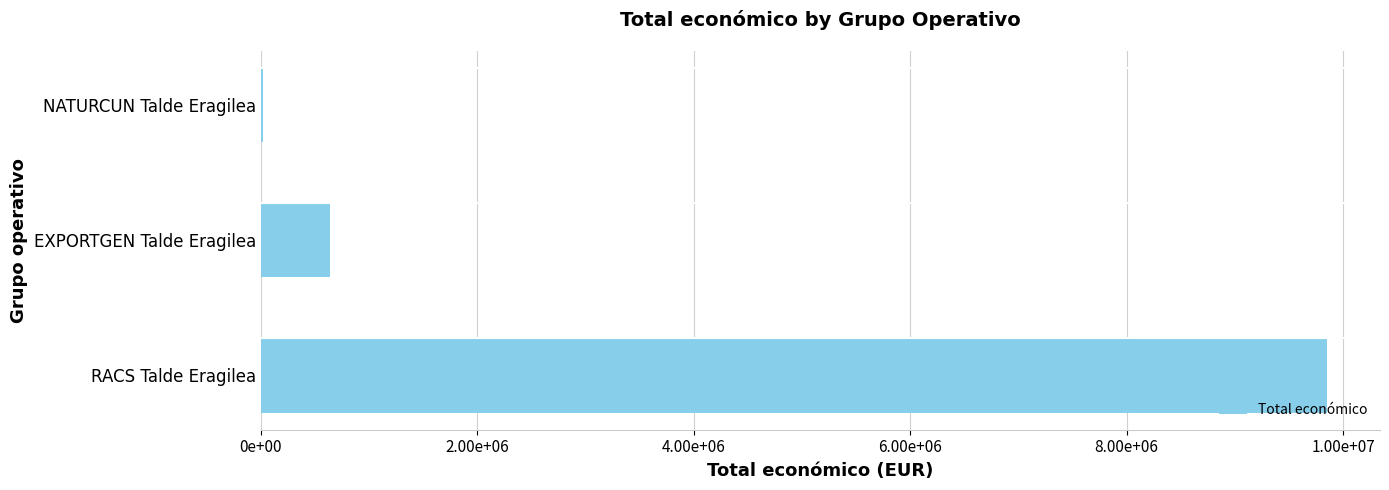

What is the difference between the maximum and second lowest values?

9203115